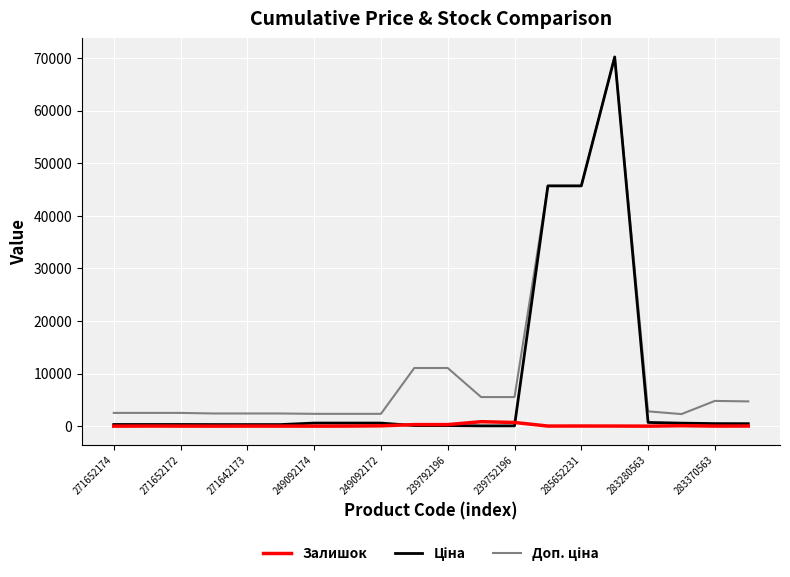

What is the maximum value shown in the chart?

70181.6